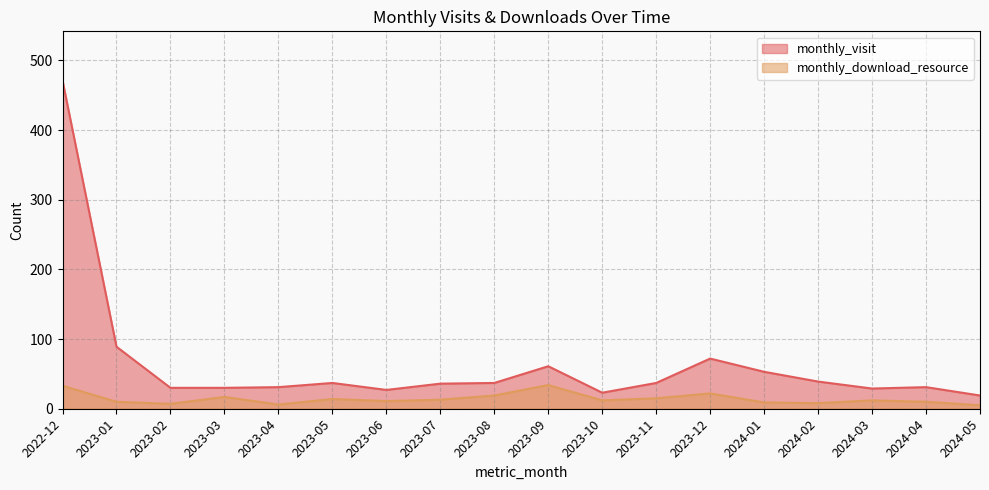

Which category has the highest value in the monthly_download_resource series?

2023-09